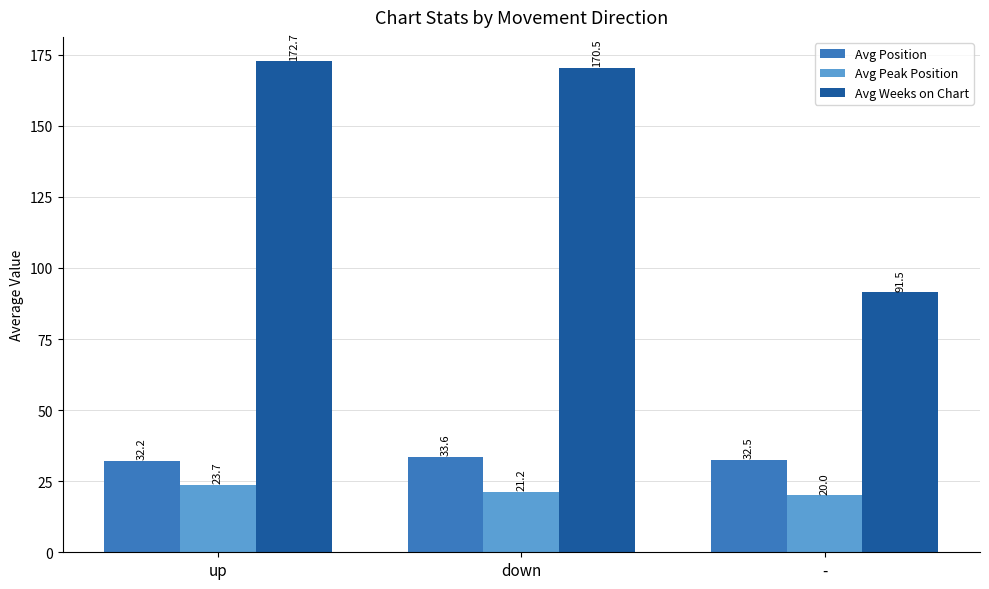

Rank the categories by Avg Position value from highest to lowest.

down, -, up